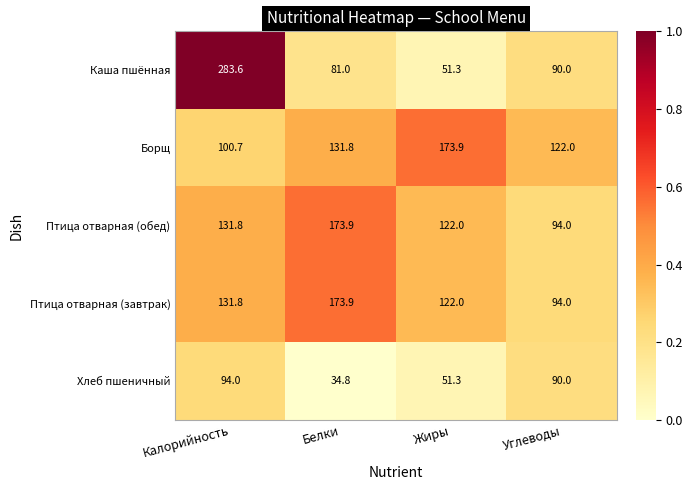

List the labels in order of Хлеб пшеничный value, largest first.

Калорийность, Углеводы, Жиры, Белки